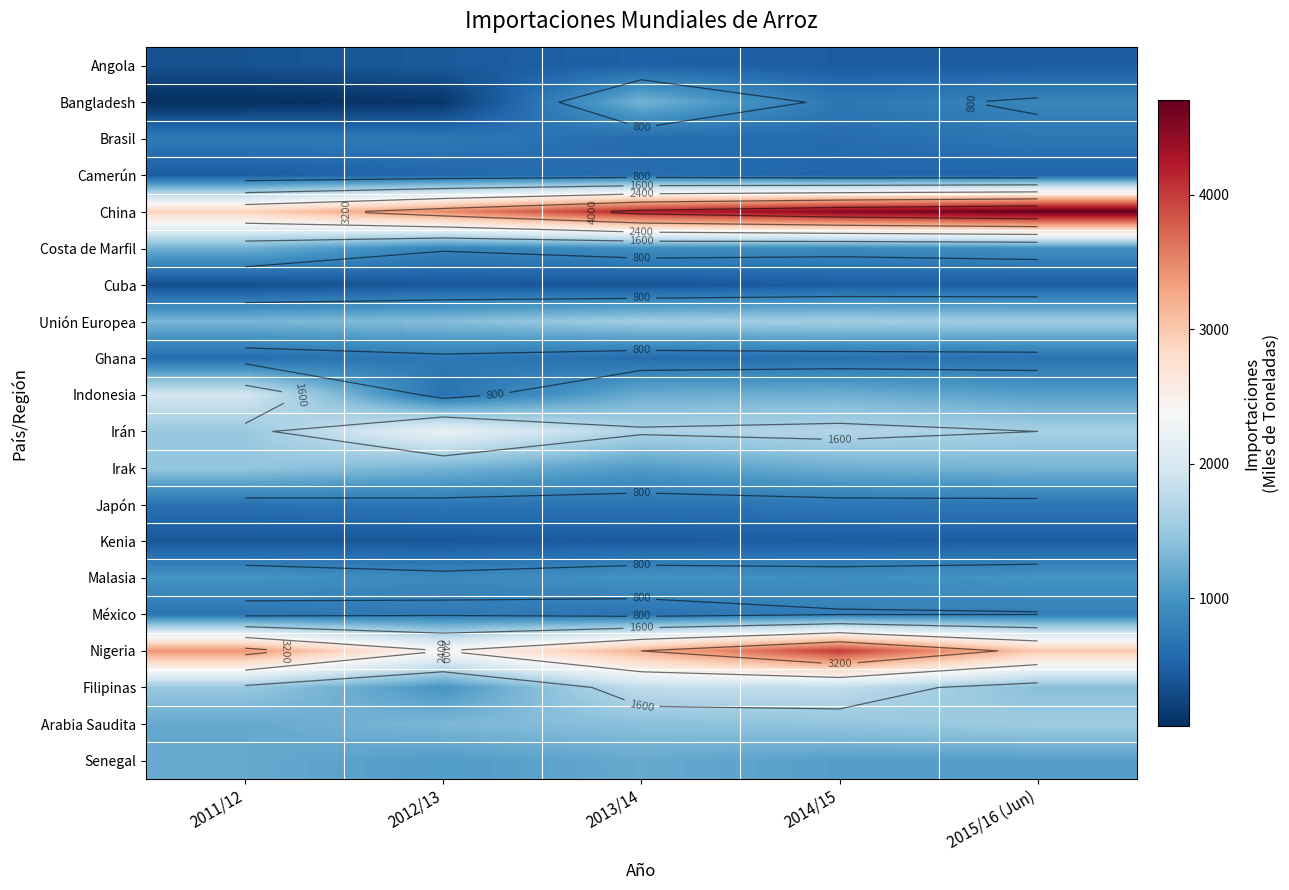

How many China values are between 3483 and 4500?

3